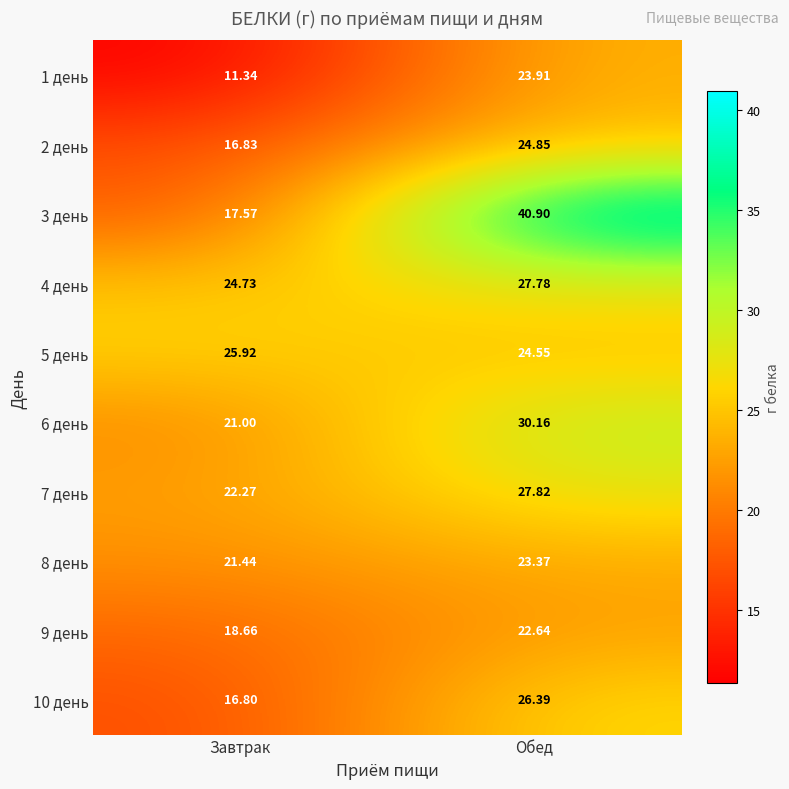

At which category does the chart reach its minimum across all series?

Завтрак